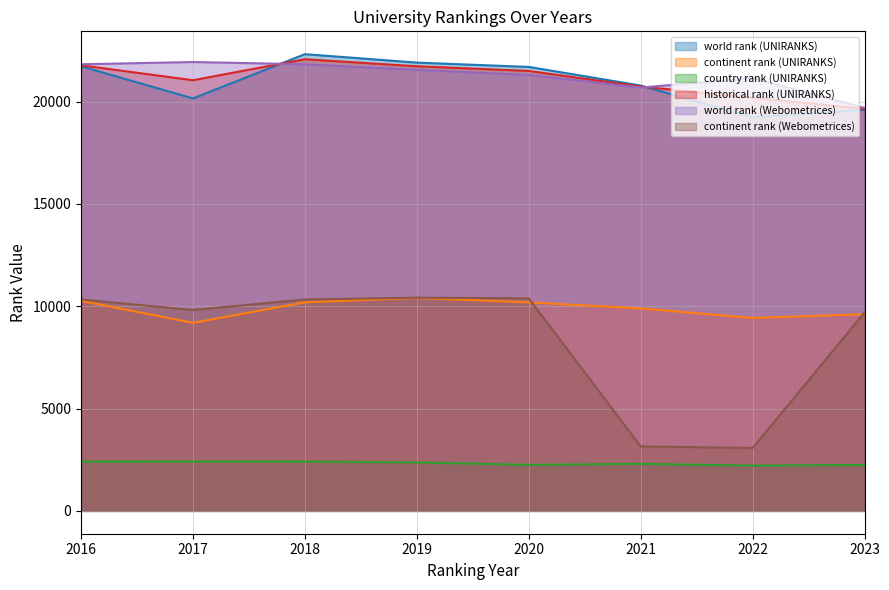

Reading left to right, transcribe all the data shown in this chart.

world rank (UNIRANKS): 21726	20158	22320	21908	21697	20787	19238	19599
continent rank (UNIRANKS): 10263	9190	10194	10407	10191	9895	9426	9610
country rank (UNIRANKS): 2408	2411	2409	2369	2248	2300	2212	2246
historical rank (UNIRANKS): 21776	21047	22073	21729	21501	20738	20193	19647
world rank (Webometrices): 21826	21937	21827	21551	21305	20690	21148	19695
continent rank (Webometrices): 10332	9820	10332	10422	10386	3151	3075	9696